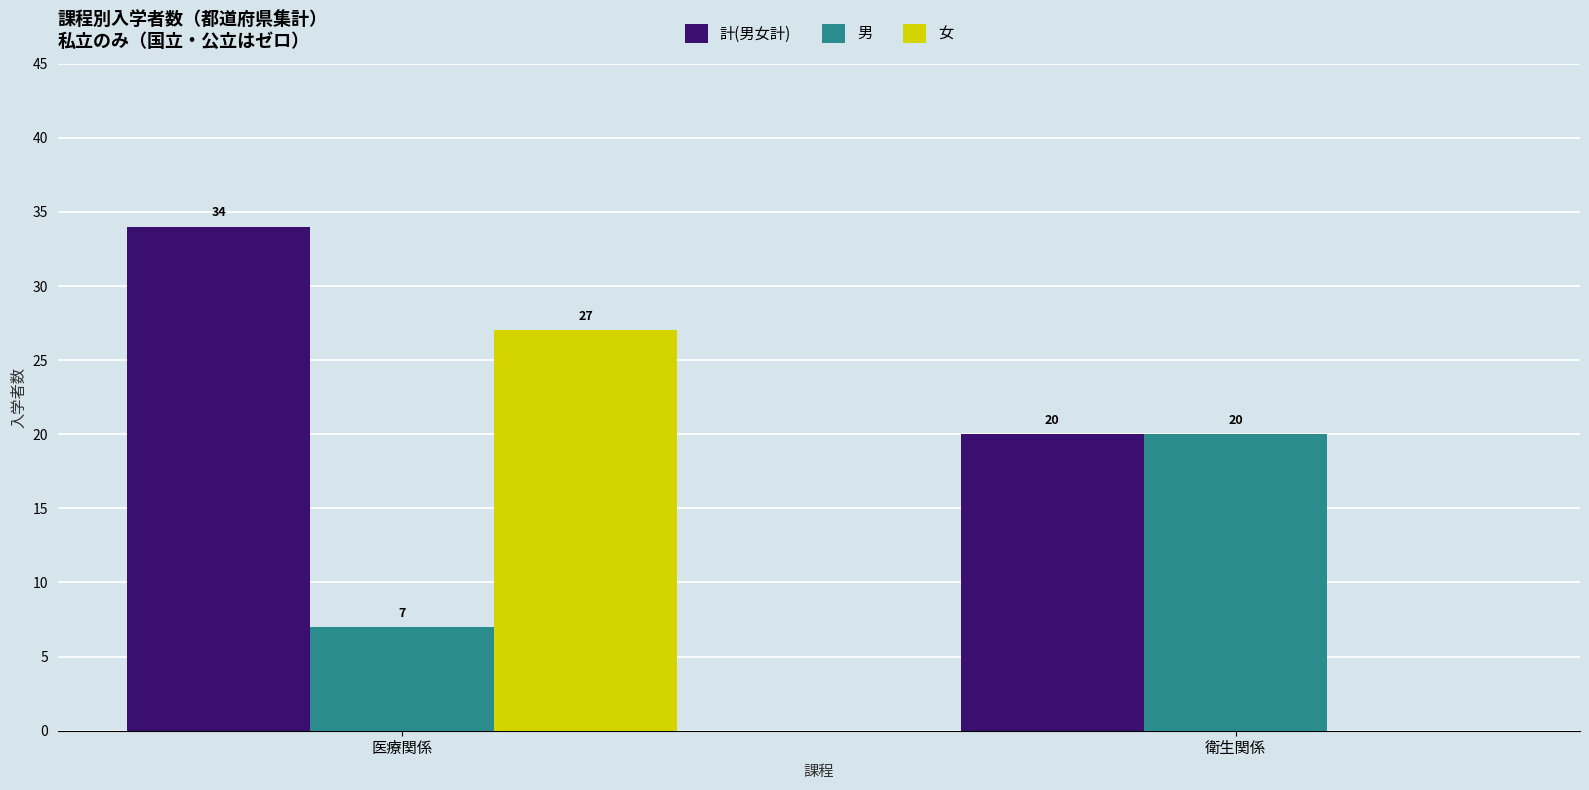

What is the sum of all 女 values?

27